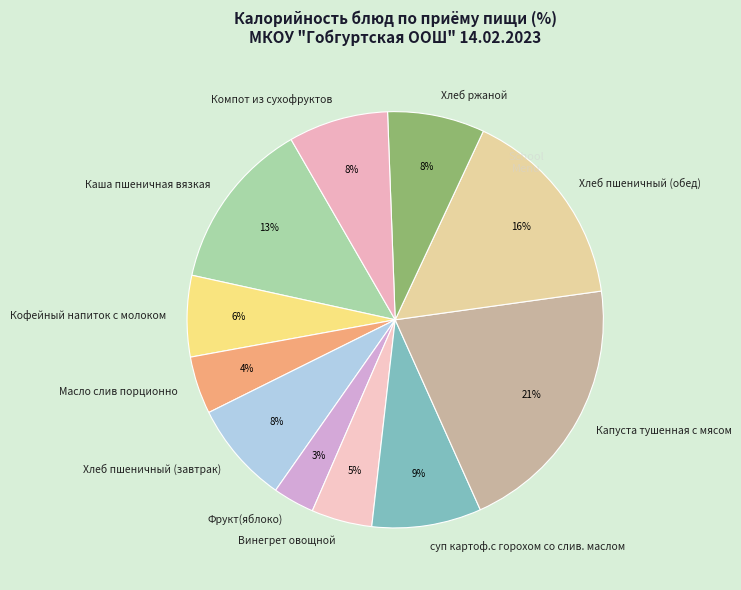

Combined, do Фрукт(яблоко) and Капуста тушенная с мясом account for over 50%?

No